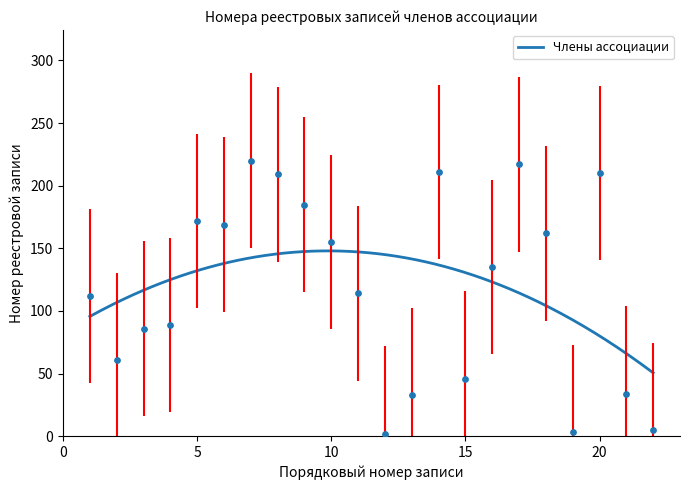

Approximately how many times larger is the value at 7 compared to 15?

4.8